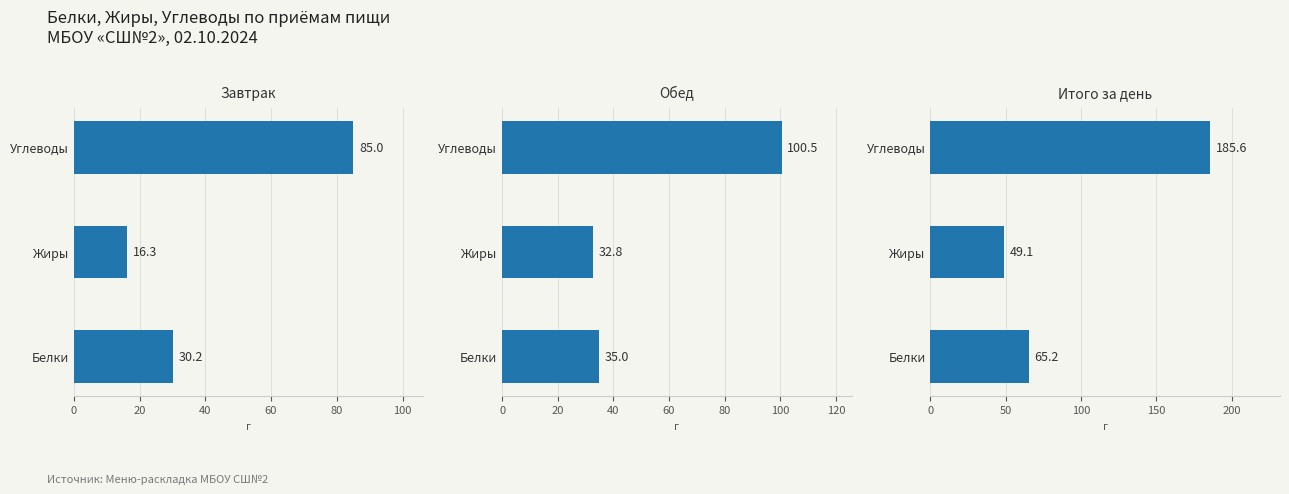

Which series has the largest total across all categories?

Итого за день